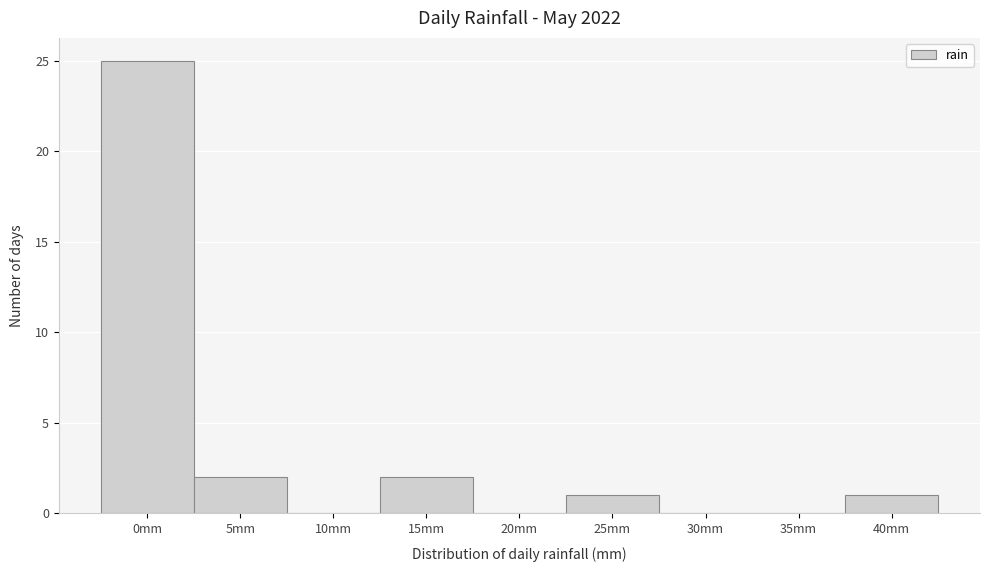

Reading right to left, extract all data points from this chart.

40mm=1	35mm=0	30mm=0	25mm=1	20mm=0	15mm=2	10mm=0	5mm=2	0mm=25